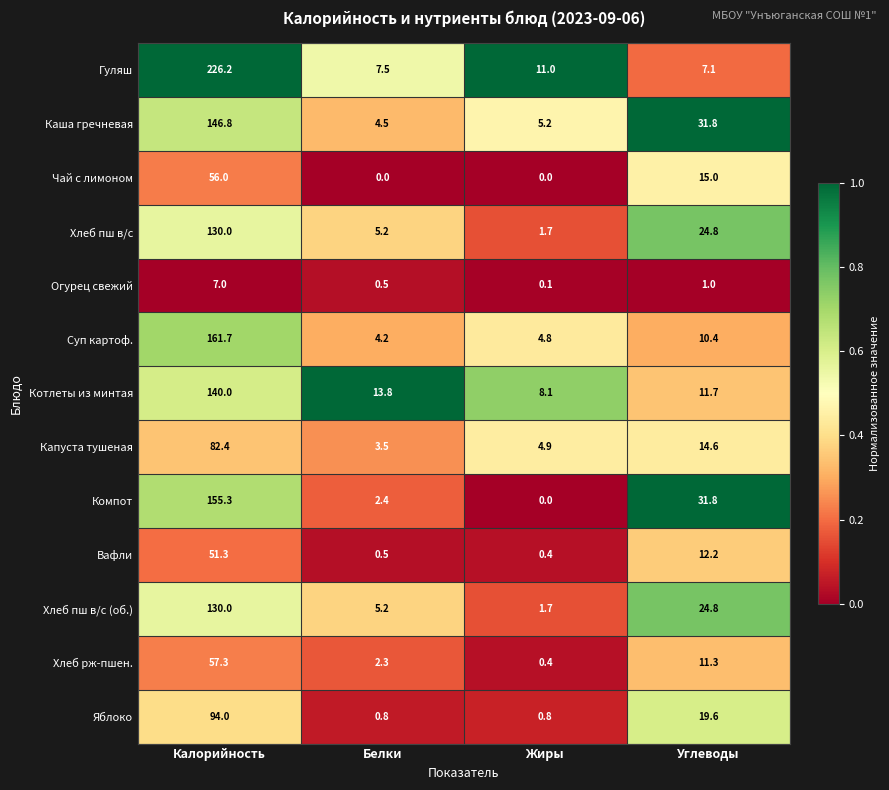

Is it true that Хлеб пш в/с (об.) equals 212.5 at Калорийность?

False